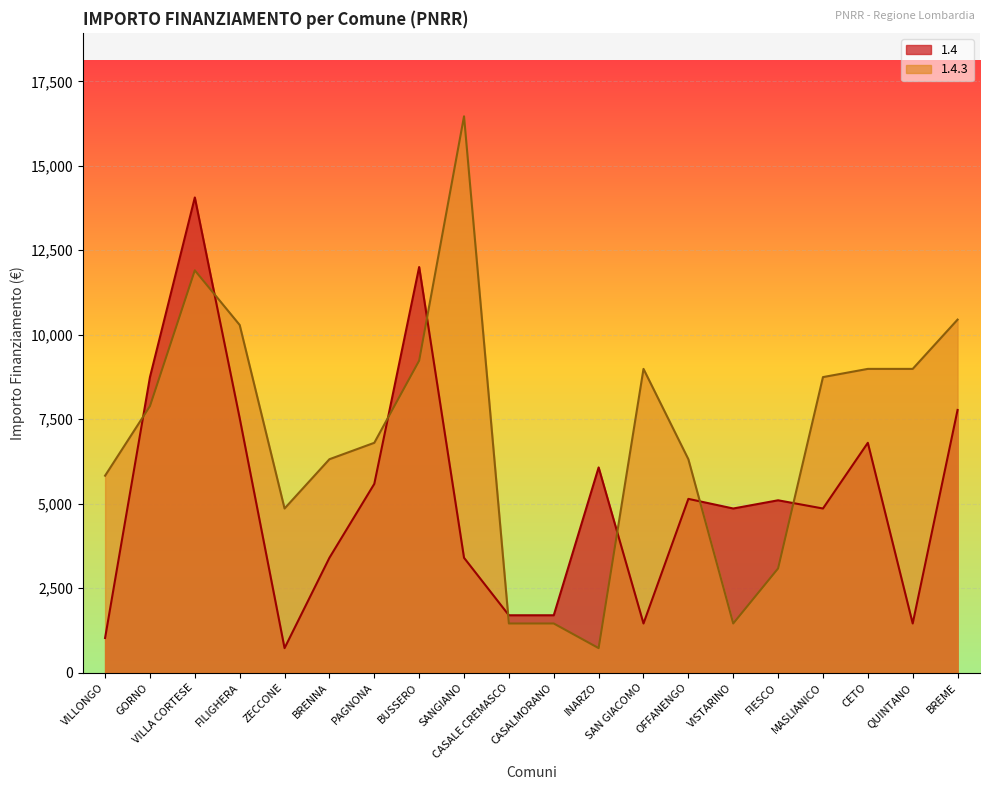

Between FILIGHERA and SANGIANO, which series saw the biggest shift?

1.4.3